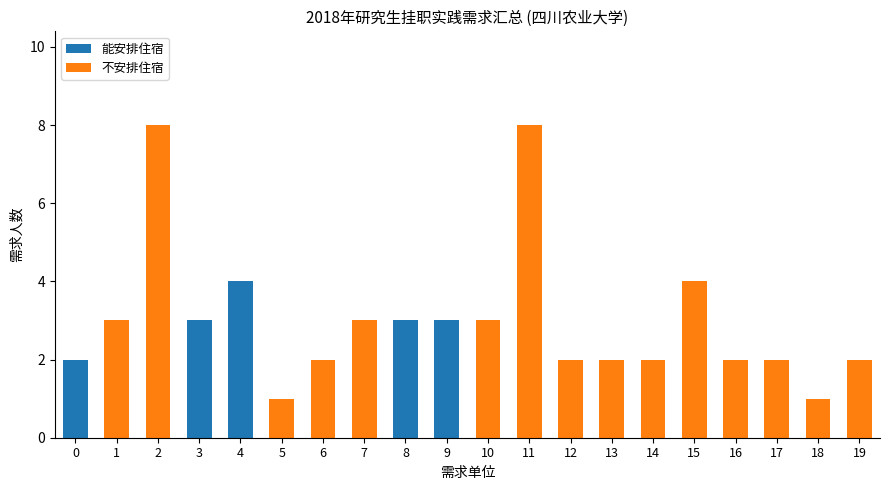

Is it true that 能安排住宿 equals 2 at 1?

False